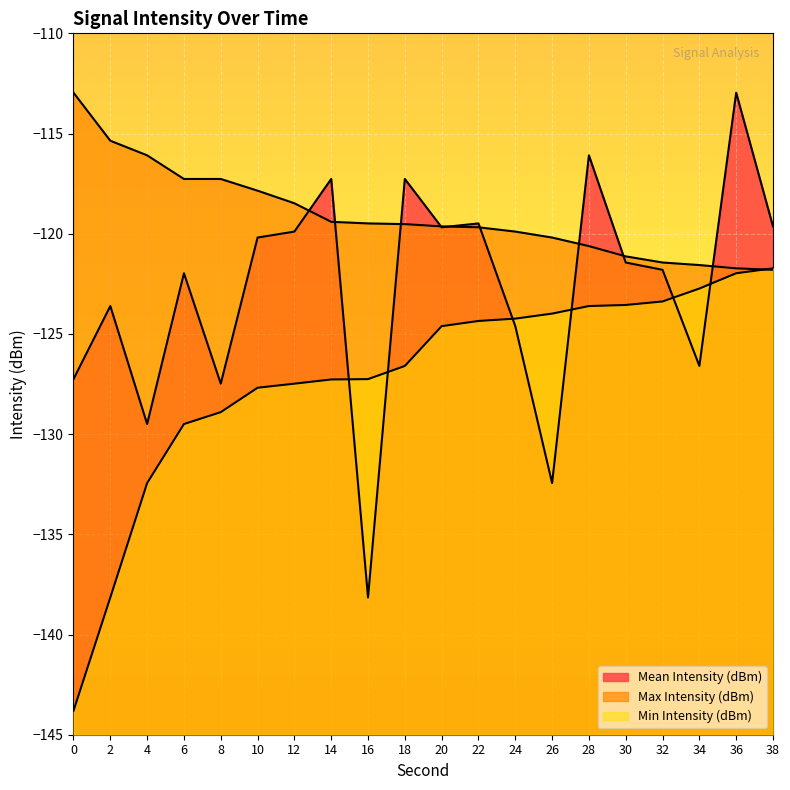

At which label does Mean Intensity (dBm) first exceed -121?

10